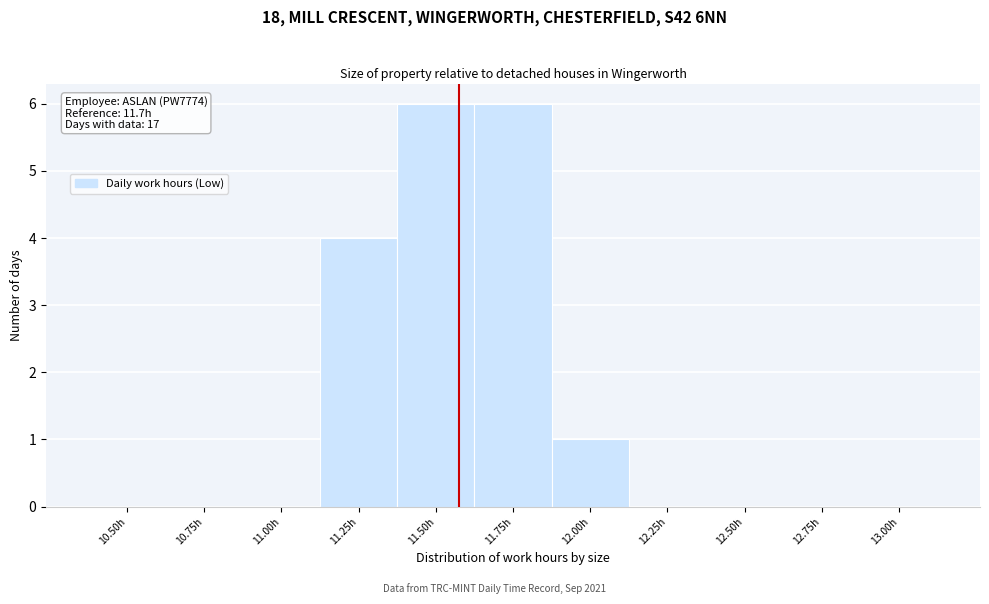

Reading left to right, list all the values displayed in this chart.

10.50h=0	10.75h=0	11.00h=0	11.25h=4	11.50h=6	11.75h=6	12.00h=1	12.25h=0	12.50h=0	12.75h=0	13.00h=0